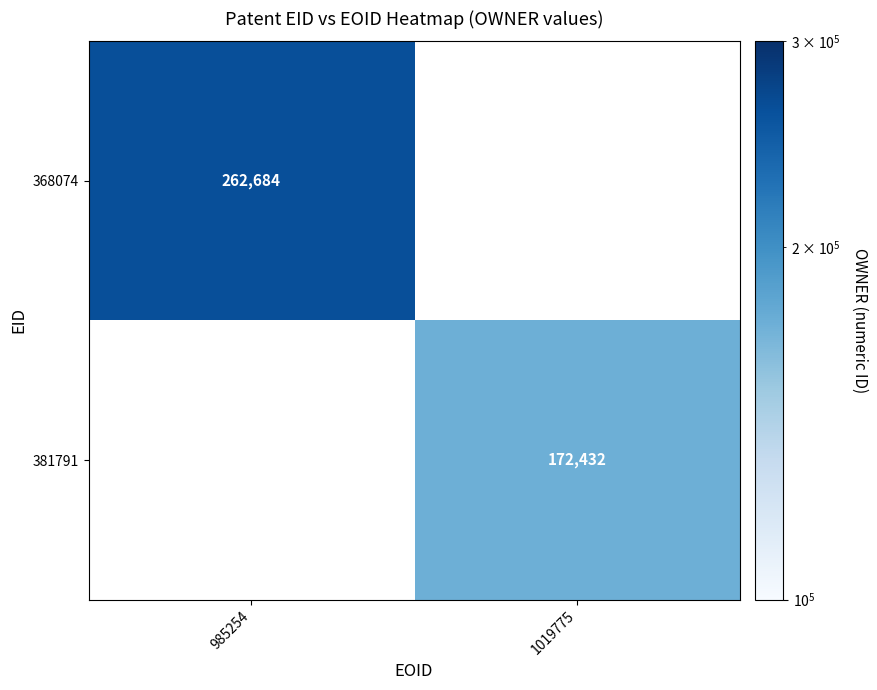

What is the maximum value shown in the chart?

262684.0